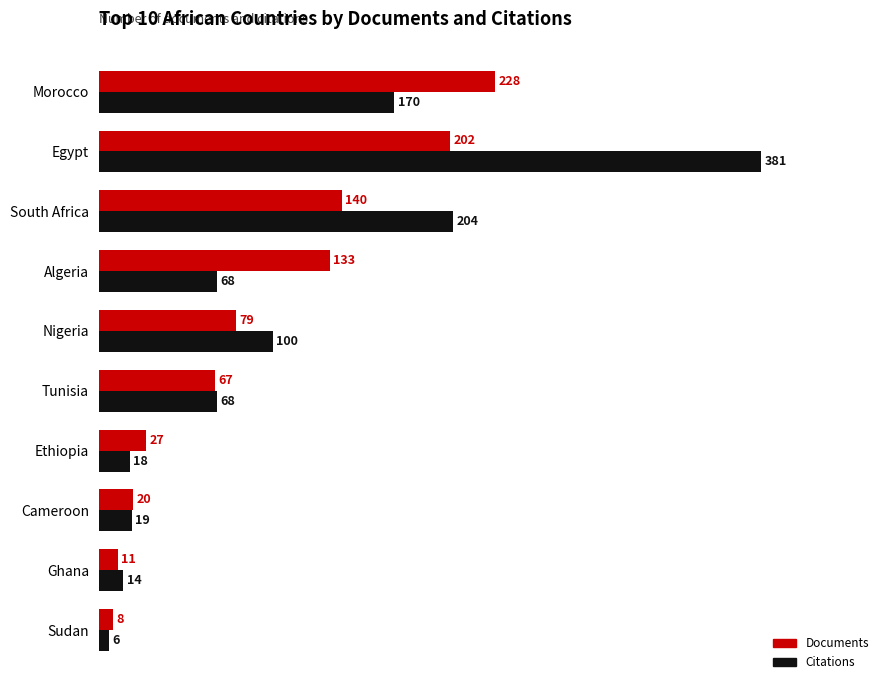

What is the difference between the second highest and minimum values in the Documents series?

194